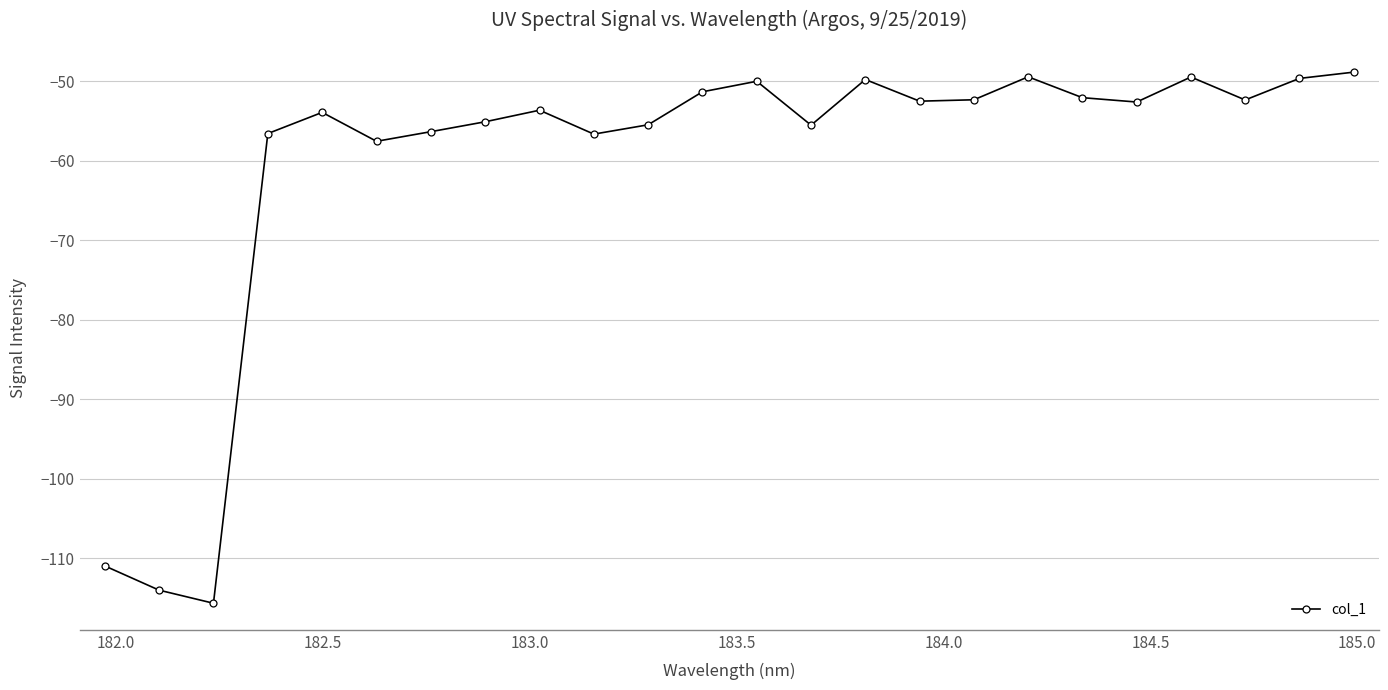

What is the maximum value shown in the chart?

-48.9